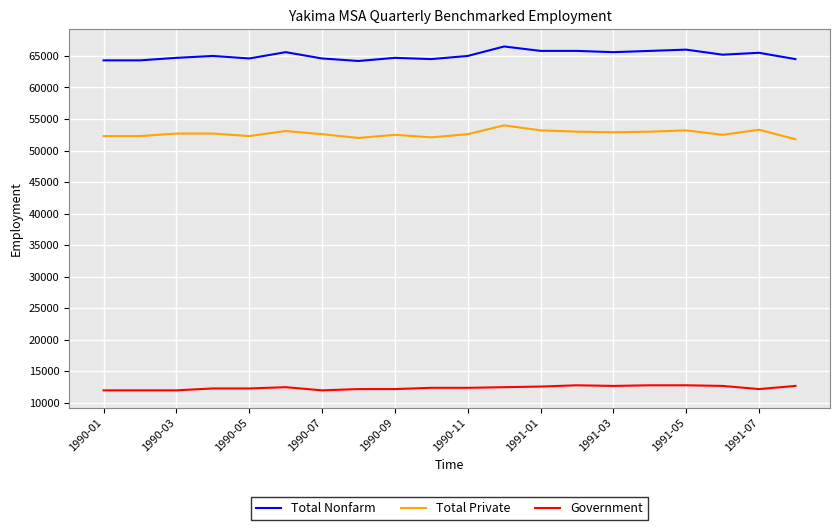

True or false: Government and Total Nonfarm cross at least once.

False